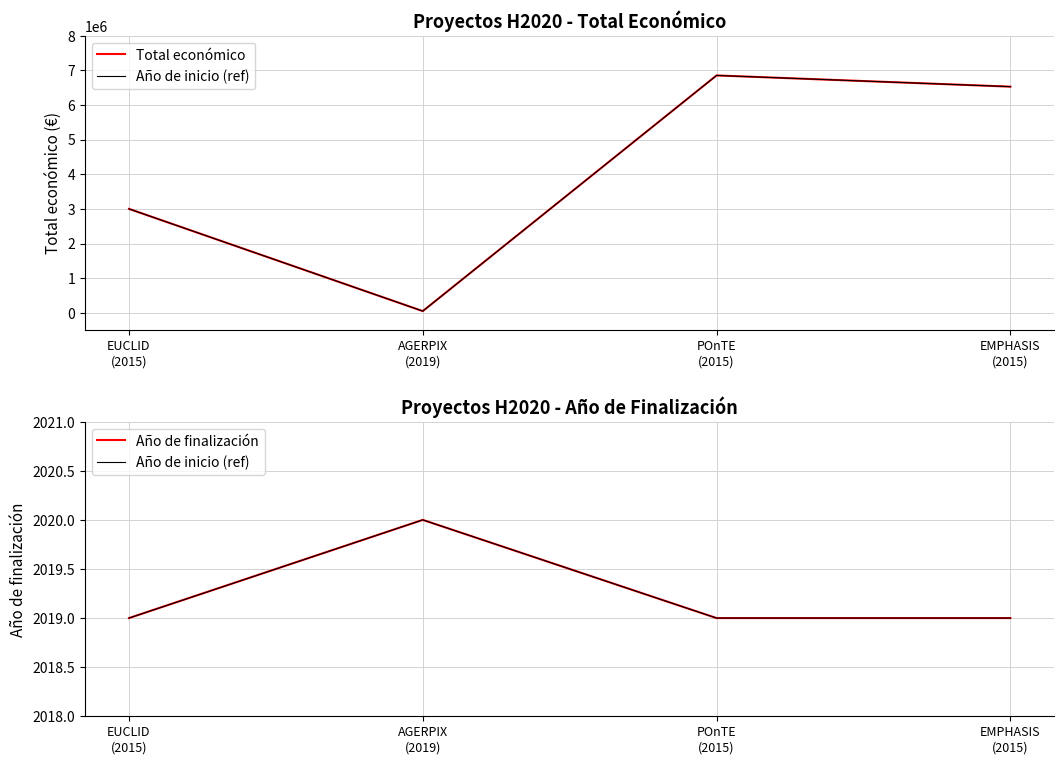

What is the label of the 3rd point from the left?

POnTE
(2015)